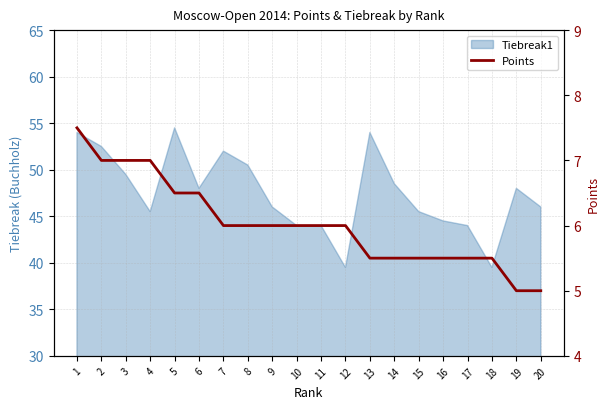

The value at 7 is 8.8. True or false?

False